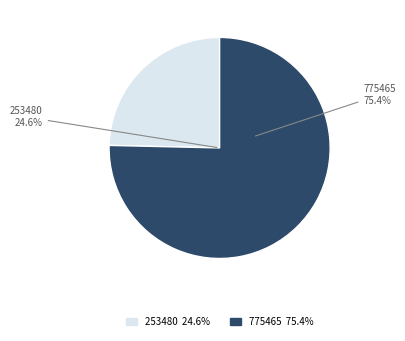

To the nearest percent, what is the difference between the Зволожуючий тонер (775465) and Есенція для обличчя (253480) slice percentages?

51%